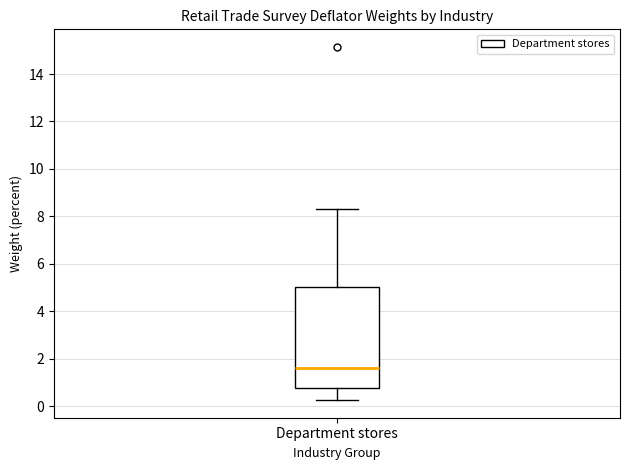

Transcribe this box plot: give where the median line is, the range the box spans, and where the two whiskers end, as read against the y-axis. The values are not printed on the chart, so give them approximately, as read against the axis.

median 1.6, box 0.8 to 5.0, whiskers 0.2 to 8.4